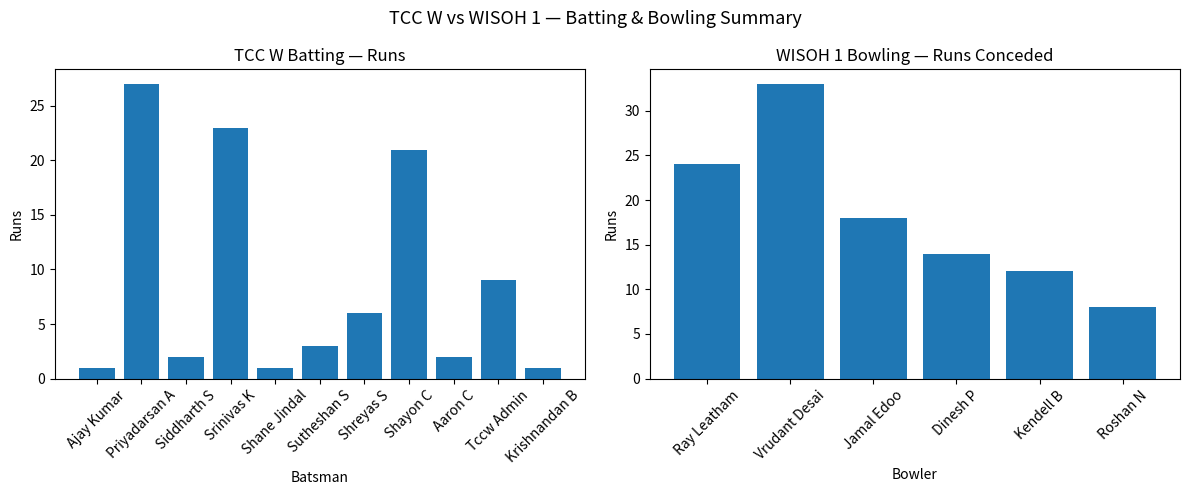

Which label corresponds to the largest value in the chart?

Priyadarsan A